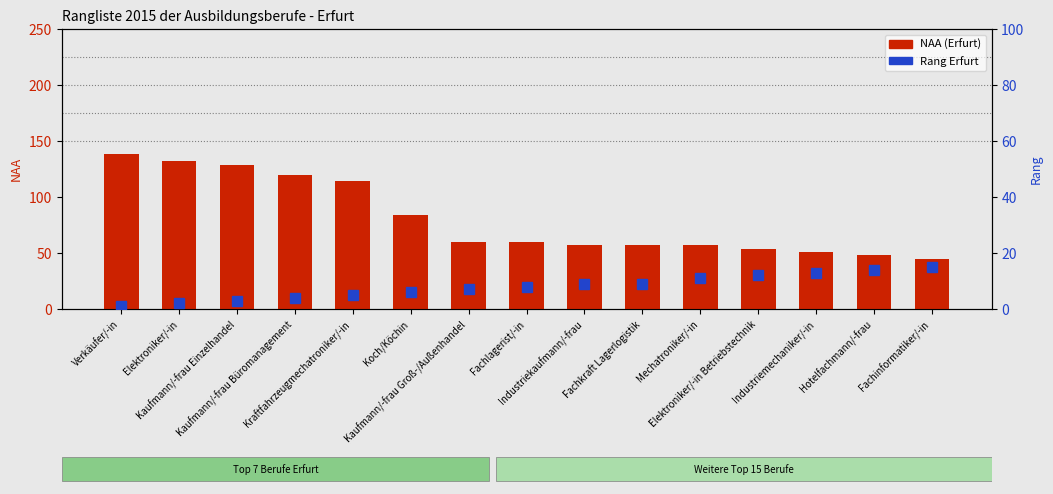

What is the value of the Rang Erfurt bar at the 8th from the left?

8